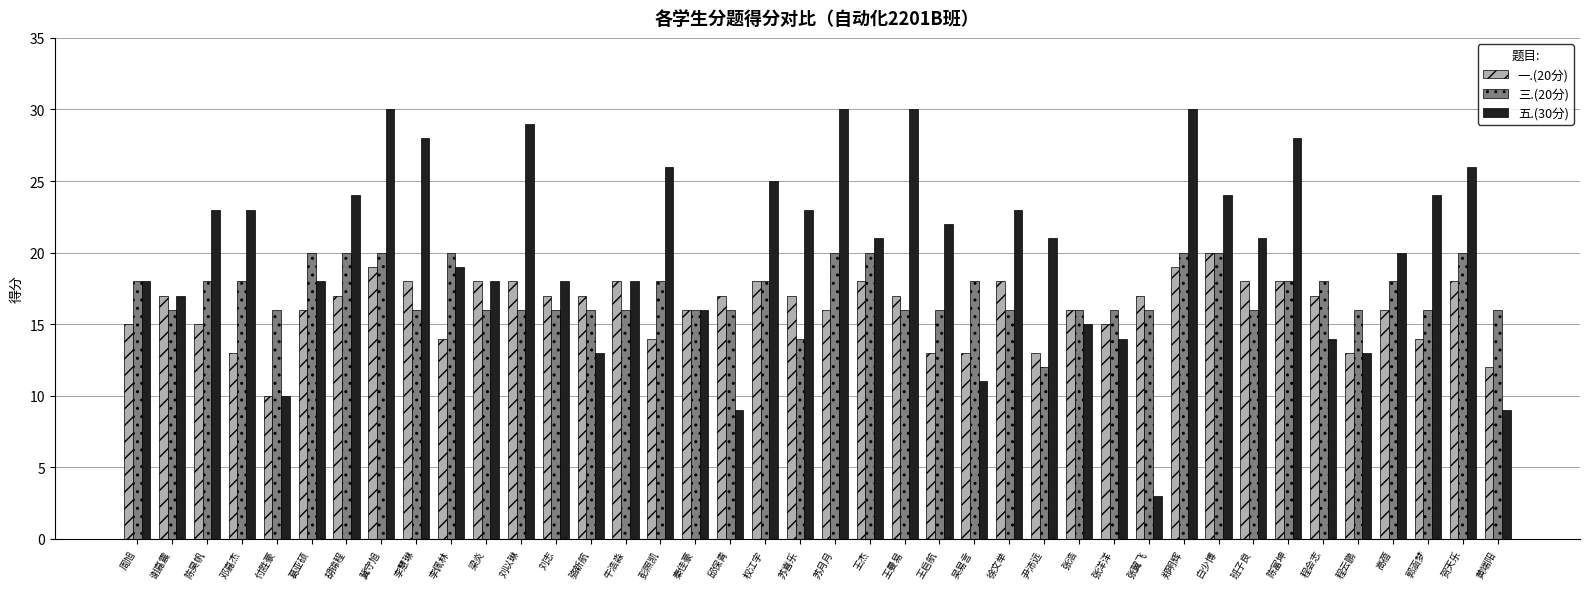

What value does the 五.(30分) series have at 陈富坤?

28